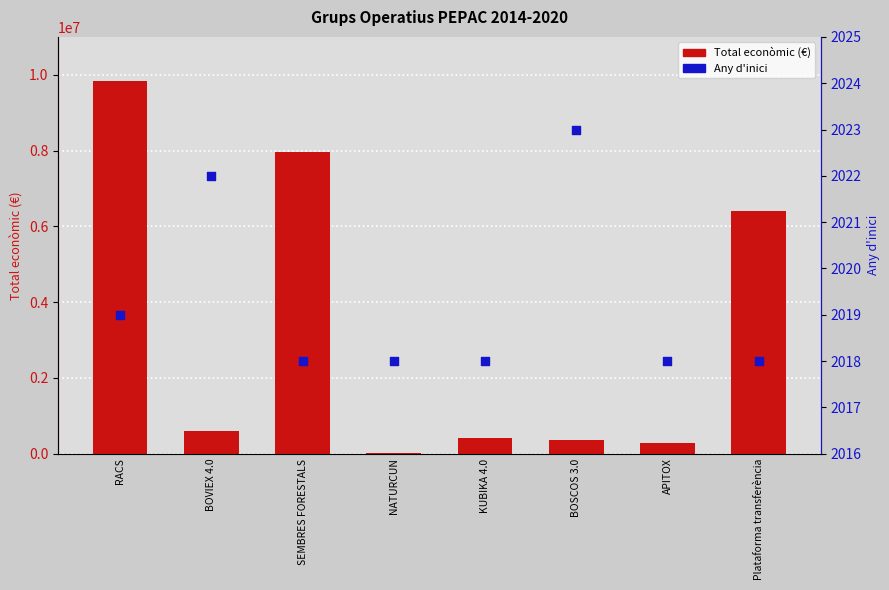

At which category is the sum across all series the highest?

RACS